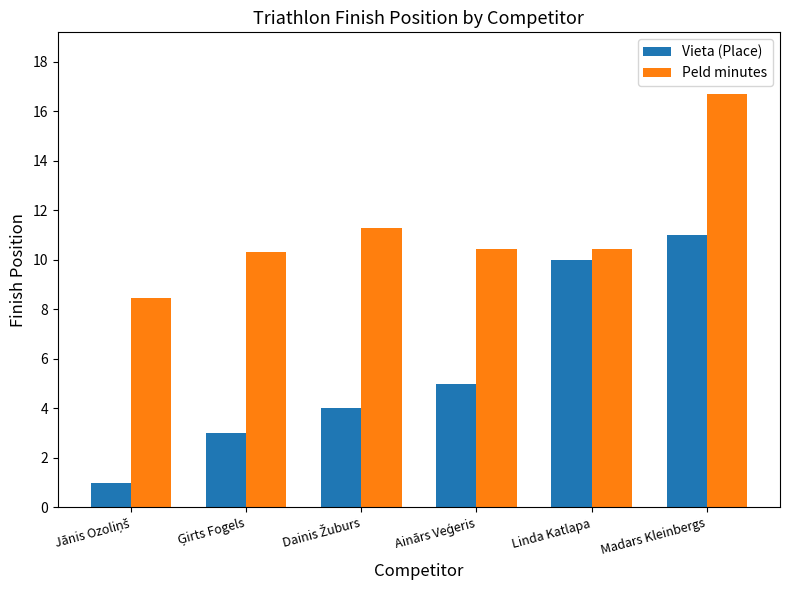

List the series in order of their overall mean, highest first.

Peld minutes, Vieta (Place)